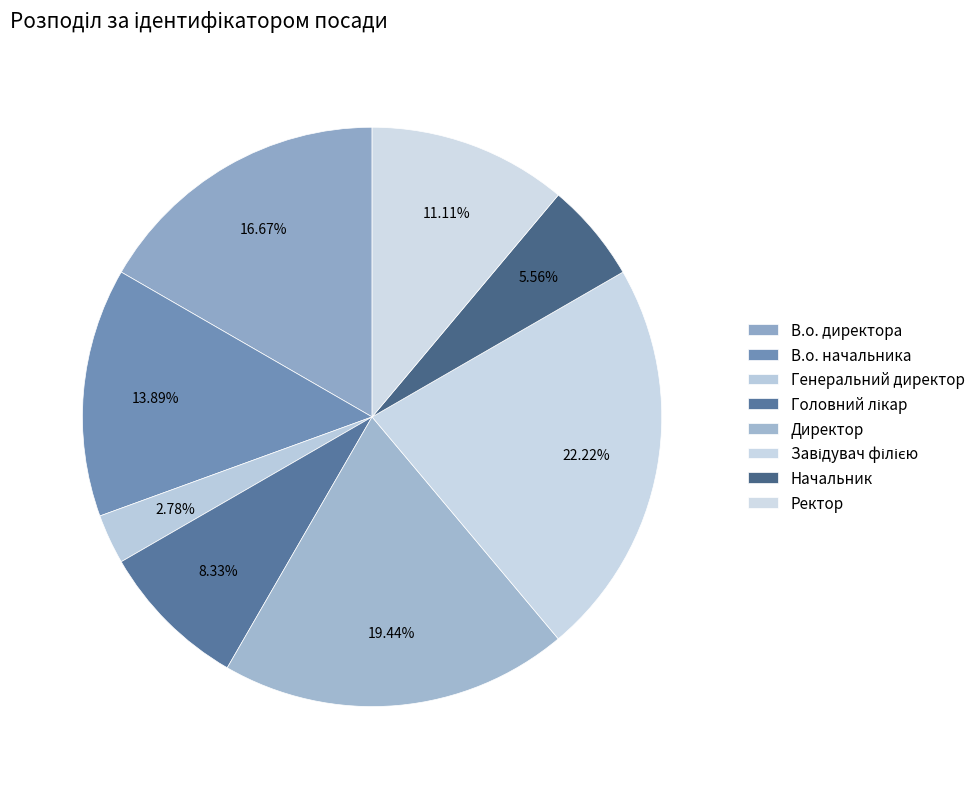

What is the change in value from В.о. директора to Головний лікар?

-3